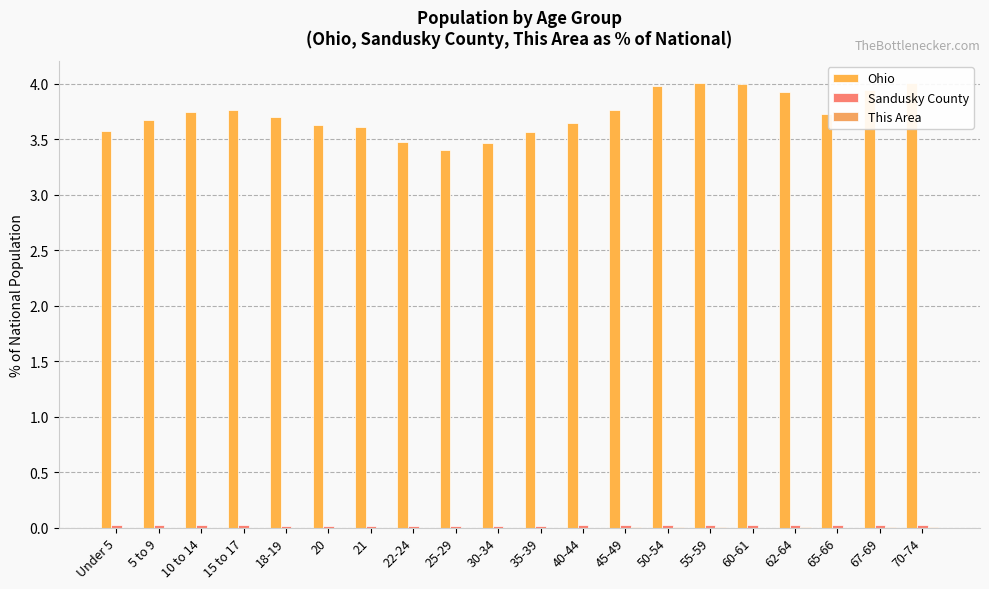

The value of This Area at 30-34 is 0.0. True or false?

True